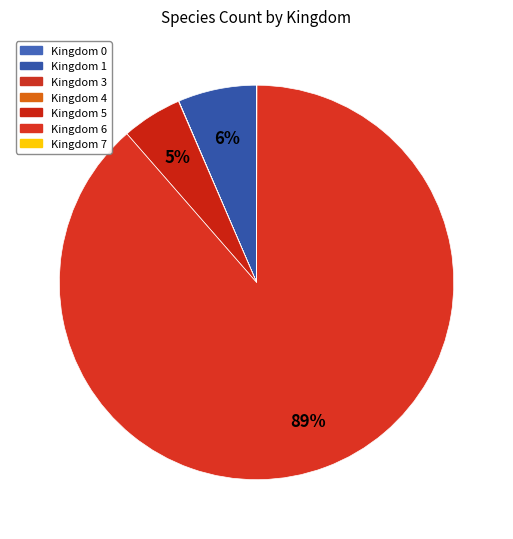

The Kingdom 4 slice represents 1% of the pie. True or false?

False